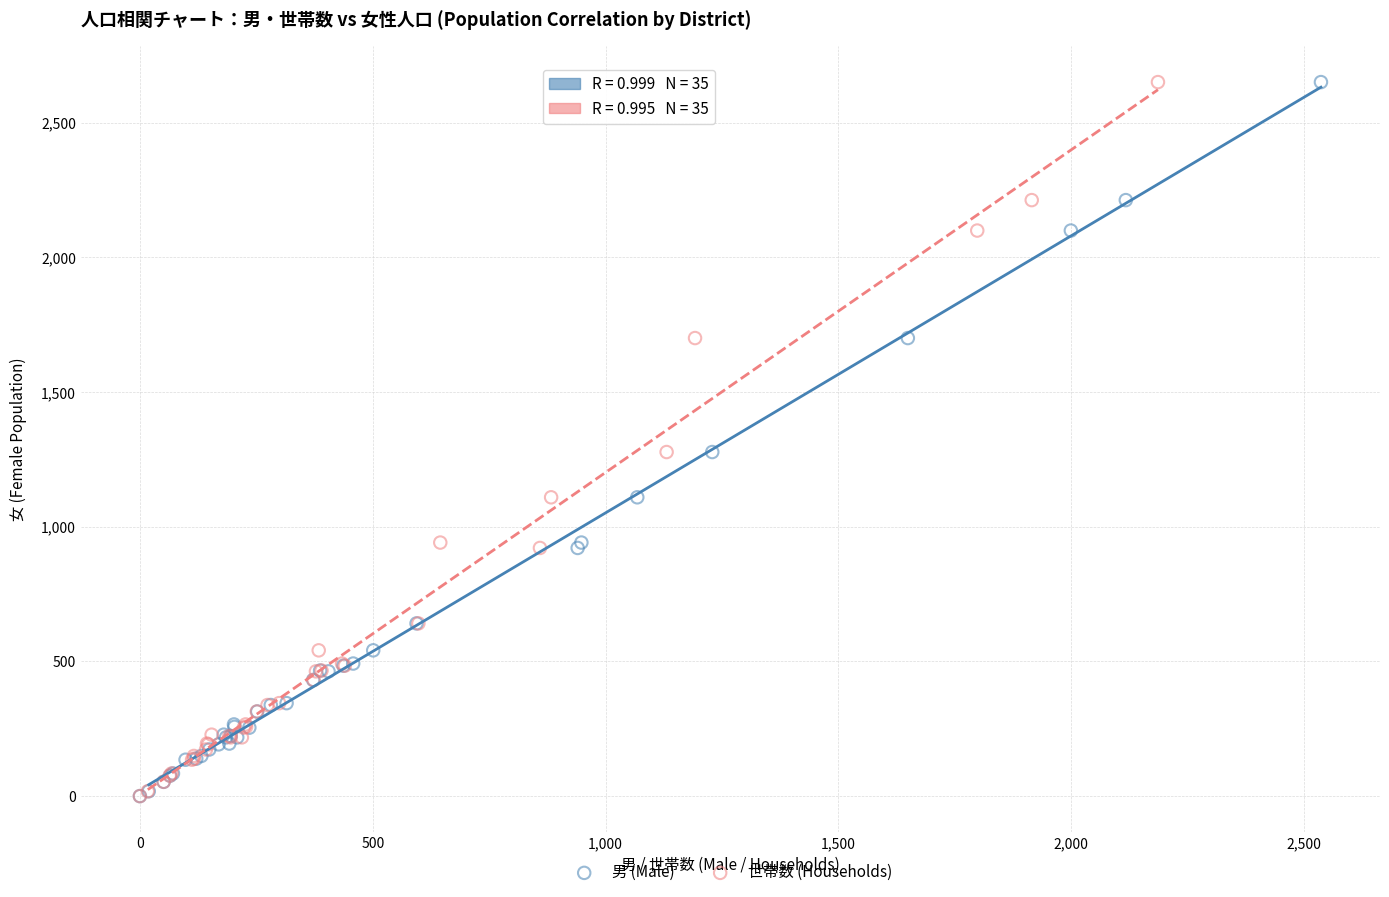

What are all the series names shown in the legend?

男 (Male), 世帯数 (Households)